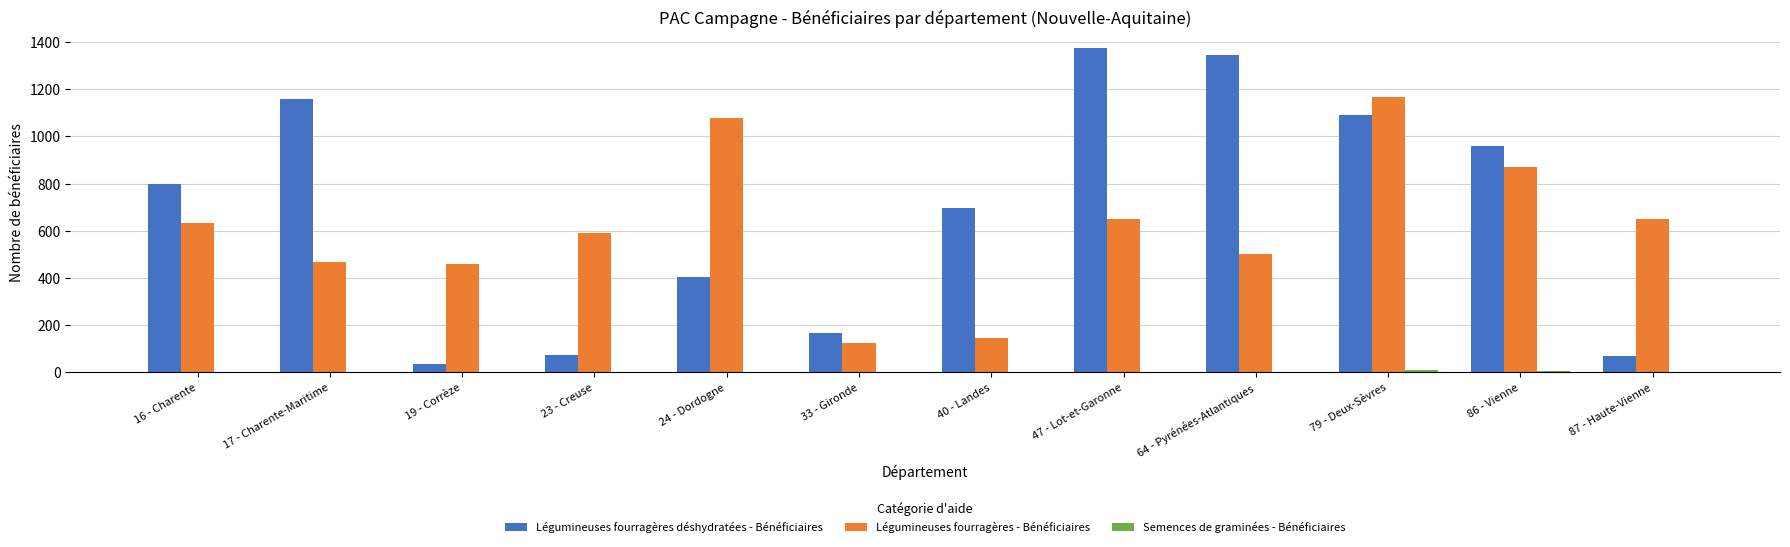

Which series has the largest total across all categories?

Légumineuses fourragères déshydratées - Bénéficiaires